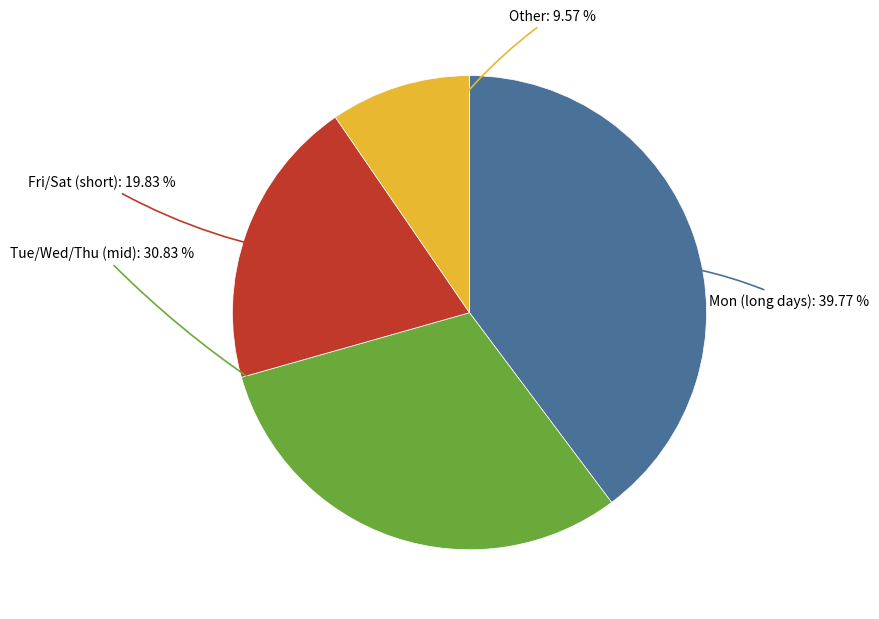

Does any single category account for the majority?

No